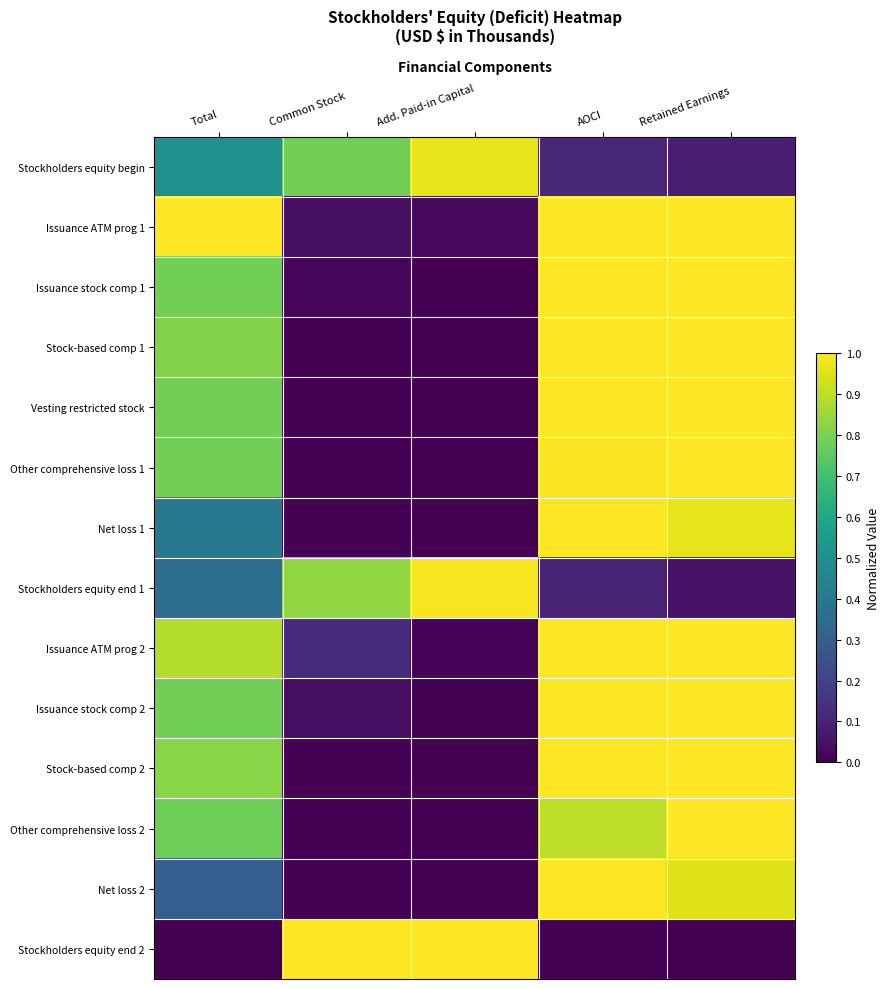

What is the total value across all series at Common Stock?

2.8